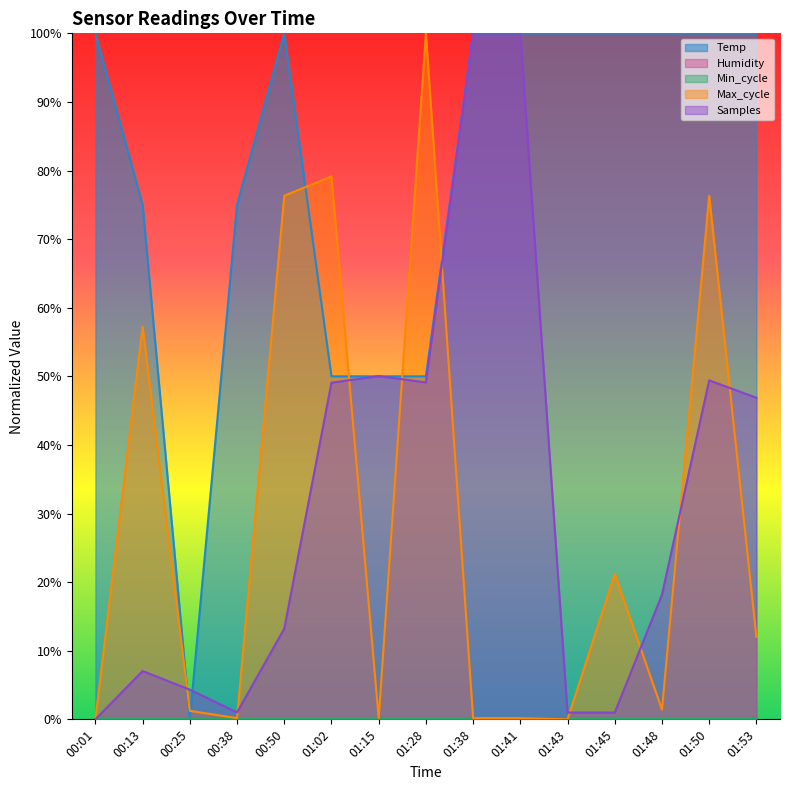

At 01:28, list the series in order from largest to smallest.

Max_cycle, Temp, Samples